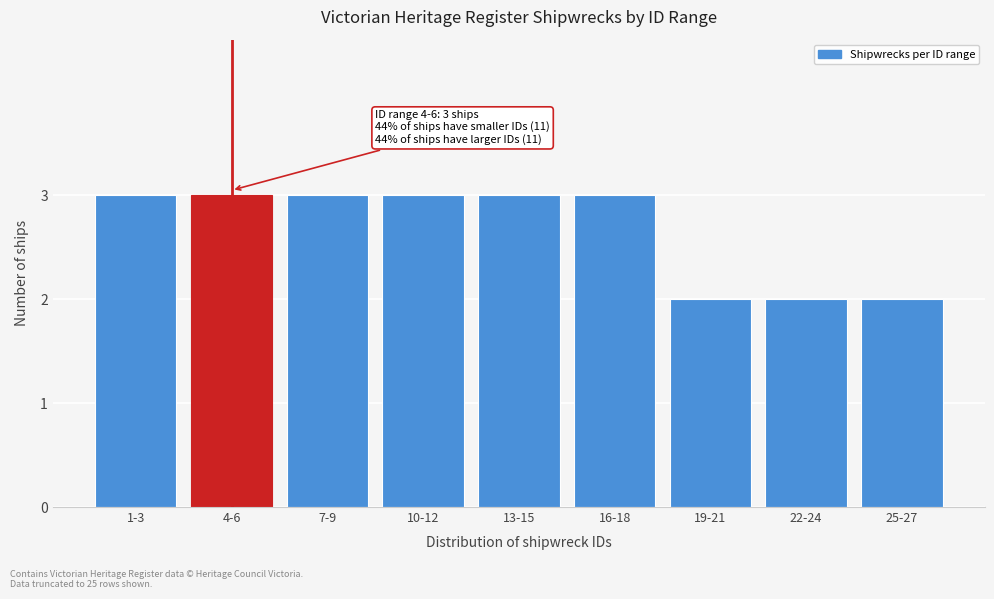

Reading left to right, list all the values displayed in this chart.

1-3=3	4-6=3	7-9=3	10-12=3	13-15=3	16-18=3	19-21=2	22-24=2	25-27=2